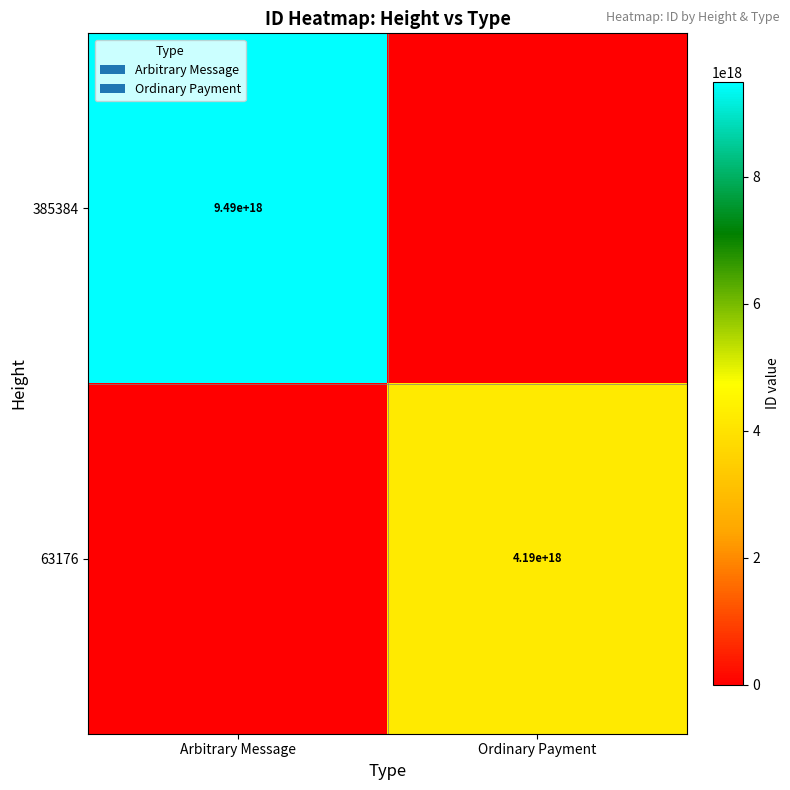

Is the value of 63176 at Ordinary Payment greater than the value of 385384 at Arbitrary Message?

No